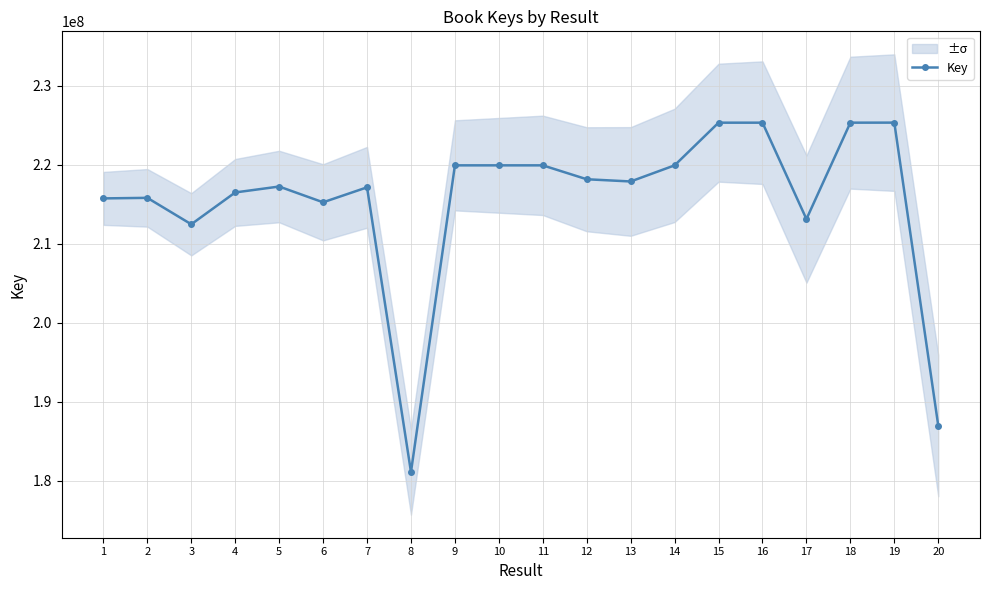

Does the chart have visible grid lines?

Yes